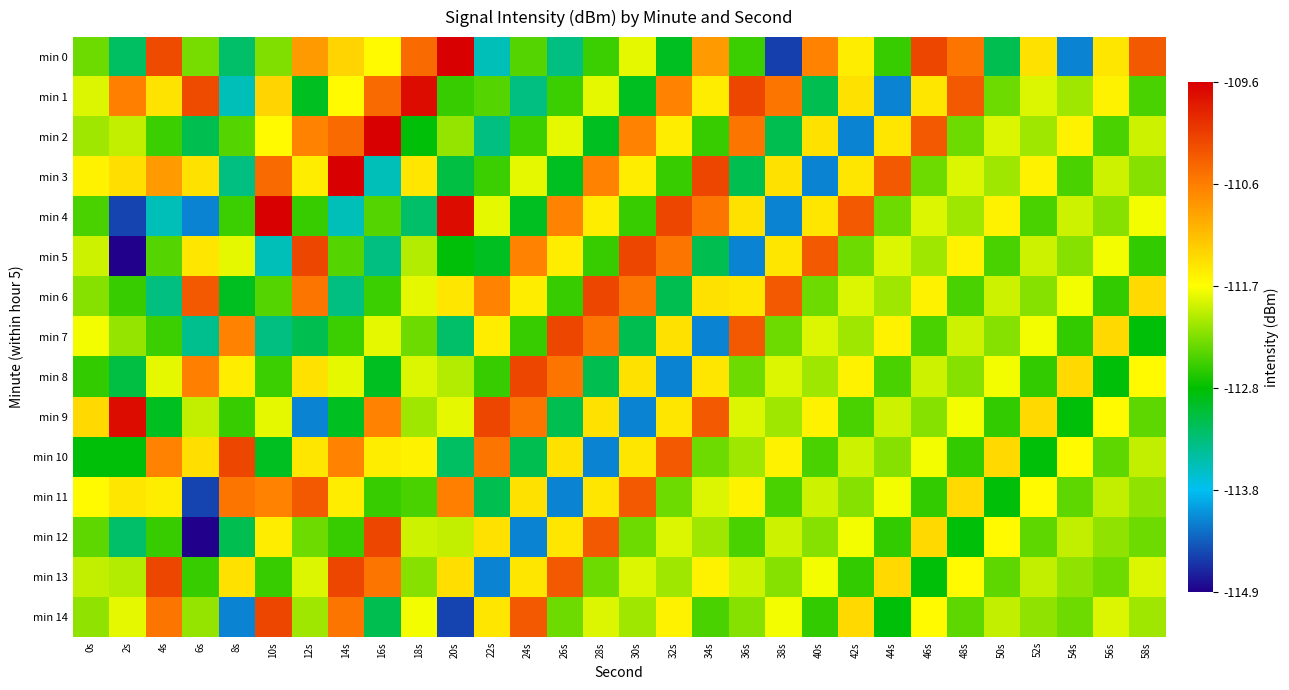

Reading left to right, what are all the values shown in this chart?

min 0: 0s=-112.3	2s=-113.2	4s=-110.2	6s=-112.2	8s=-113.2	10s=-112.2	12s=-110.9	14s=-111.3	16s=-111.7	18s=-110.5	20s=-109.6	22s=-113.6	24s=-112.4	26s=-113.3	28s=-112.5	30s=-111.8	32s=-112.9	34s=-110.9	36s=-112.5	38s=-114.5	40s=-110.7	42s=-111.6	44s=-112.5	46s=-110.2	48s=-110.6	50s=-113.1	52s=-111.5	54s=-114.1	56s=-111.5	58s=-110.3
min 1: 0s=-111.8	2s=-110.7	4s=-111.5	6s=-110.2	8s=-113.6	10s=-111.3	12s=-112.9	14s=-111.7	16s=-110.5	18s=-109.7	20s=-112.5	22s=-112.4	24s=-113.3	26s=-112.5	28s=-111.8	30s=-112.9	32s=-110.7	34s=-111.6	36s=-110.2	38s=-110.6	40s=-113.1	42s=-111.5	44s=-114.1	46s=-111.5	48s=-110.3	50s=-112.3	52s=-111.8	54s=-112.1	56s=-111.6	58s=-112.5
min 2: 0s=-112.1	2s=-112.0	4s=-112.5	6s=-113.1	8s=-112.4	10s=-111.7	12s=-110.7	14s=-110.5	16s=-109.6	18s=-112.8	20s=-112.1	22s=-113.3	24s=-112.5	26s=-111.8	28s=-112.9	30s=-110.7	32s=-111.6	34s=-112.5	36s=-110.6	38s=-113.1	40s=-111.5	42s=-114.1	44s=-111.5	46s=-110.3	48s=-112.3	50s=-111.8	52s=-112.1	54s=-111.6	56s=-112.5	58s=-111.9
min 3: 0s=-111.6	2s=-111.4	4s=-110.9	6s=-111.5	8s=-113.3	10s=-110.5	12s=-111.6	14s=-109.6	16s=-113.6	18s=-111.5	20s=-113.0	22s=-112.5	24s=-111.8	26s=-112.9	28s=-110.7	30s=-111.6	32s=-112.5	34s=-110.2	36s=-113.1	38s=-111.5	40s=-114.1	42s=-111.5	44s=-110.3	46s=-112.3	48s=-111.8	50s=-112.1	52s=-111.6	54s=-112.5	56s=-111.9	58s=-112.2
min 4: 0s=-112.5	2s=-114.5	4s=-113.6	6s=-114.1	8s=-112.5	10s=-109.6	12s=-112.5	14s=-113.6	16s=-112.4	18s=-113.2	20s=-109.7	22s=-111.8	24s=-112.9	26s=-110.7	28s=-111.6	30s=-112.5	32s=-110.2	34s=-110.6	36s=-111.5	38s=-114.1	40s=-111.5	42s=-110.3	44s=-112.3	46s=-111.8	48s=-112.1	50s=-111.6	52s=-112.5	54s=-111.9	56s=-112.2	58s=-111.8
min 5: 0s=-111.9	2s=-114.9	4s=-112.4	6s=-111.5	8s=-111.8	10s=-113.6	12s=-110.2	14s=-112.4	16s=-113.3	18s=-112.0	20s=-112.8	22s=-112.9	24s=-110.7	26s=-111.6	28s=-112.5	30s=-110.2	32s=-110.6	34s=-113.1	36s=-114.1	38s=-111.5	40s=-110.3	42s=-112.3	44s=-111.8	46s=-112.1	48s=-111.6	50s=-112.5	52s=-111.9	54s=-112.2	56s=-111.8	58s=-112.5
min 6: 0s=-112.2	2s=-112.5	4s=-113.3	6s=-110.3	8s=-112.9	10s=-112.4	12s=-110.6	14s=-113.3	16s=-112.5	18s=-111.8	20s=-111.5	22s=-110.7	24s=-111.6	26s=-112.5	28s=-110.2	30s=-110.6	32s=-113.1	34s=-111.5	36s=-111.5	38s=-110.3	40s=-112.3	42s=-111.8	44s=-112.1	46s=-111.6	48s=-112.5	50s=-111.9	52s=-112.2	54s=-111.8	56s=-112.5	58s=-111.4
min 7: 0s=-111.8	2s=-112.1	4s=-112.5	6s=-113.4	8s=-110.7	10s=-113.3	12s=-113.1	14s=-112.5	16s=-111.8	18s=-112.3	20s=-113.2	22s=-111.6	24s=-112.5	26s=-110.2	28s=-110.6	30s=-113.1	32s=-111.5	34s=-114.1	36s=-110.3	38s=-112.3	40s=-111.8	42s=-112.1	44s=-111.6	46s=-112.5	48s=-111.9	50s=-112.2	52s=-111.8	54s=-112.5	56s=-111.4	58s=-112.8
min 8: 0s=-112.5	2s=-113.0	4s=-111.8	6s=-110.7	8s=-111.6	10s=-112.5	12s=-111.5	14s=-111.8	16s=-112.9	18s=-111.8	20s=-112.0	22s=-112.5	24s=-110.2	26s=-110.6	28s=-113.1	30s=-111.5	32s=-114.1	34s=-111.5	36s=-112.3	38s=-111.8	40s=-112.1	42s=-111.6	44s=-112.5	46s=-111.9	48s=-112.2	50s=-111.8	52s=-112.5	54s=-111.4	56s=-112.8	58s=-111.7
min 9: 0s=-111.4	2s=-109.7	4s=-112.9	6s=-112.0	8s=-112.5	10s=-111.8	12s=-114.1	14s=-112.9	16s=-110.7	18s=-112.1	20s=-111.8	22s=-110.2	24s=-110.6	26s=-113.1	28s=-111.5	30s=-114.1	32s=-111.5	34s=-110.3	36s=-111.8	38s=-112.1	40s=-111.6	42s=-112.5	44s=-111.9	46s=-112.2	48s=-111.8	50s=-112.5	52s=-111.4	54s=-112.8	56s=-111.7	58s=-112.3
min 10: 0s=-112.8	2s=-112.8	4s=-110.7	6s=-111.4	8s=-110.2	10s=-112.9	12s=-111.5	14s=-110.7	16s=-111.6	18s=-111.6	20s=-113.2	22s=-110.6	24s=-113.1	26s=-111.5	28s=-114.1	30s=-111.5	32s=-110.3	34s=-112.3	36s=-112.1	38s=-111.6	40s=-112.5	42s=-111.9	44s=-112.2	46s=-111.8	48s=-112.5	50s=-111.4	52s=-112.8	54s=-111.7	56s=-112.3	58s=-112.0
min 11: 0s=-111.7	2s=-111.5	4s=-111.6	6s=-114.5	8s=-110.6	10s=-110.7	12s=-110.3	14s=-111.6	16s=-112.5	18s=-112.5	20s=-110.7	22s=-113.1	24s=-111.5	26s=-114.1	28s=-111.5	30s=-110.3	32s=-112.3	34s=-111.8	36s=-111.6	38s=-112.5	40s=-111.9	42s=-112.2	44s=-111.8	46s=-112.5	48s=-111.4	50s=-112.8	52s=-111.7	54s=-112.3	56s=-112.0	58s=-112.2
min 12: 0s=-112.3	2s=-113.2	4s=-112.5	6s=-114.9	8s=-113.1	10s=-111.6	12s=-112.3	14s=-112.5	16s=-110.2	18s=-111.9	20s=-112.0	22s=-111.5	24s=-114.1	26s=-111.5	28s=-110.3	30s=-112.3	32s=-111.8	34s=-112.1	36s=-112.5	38s=-111.9	40s=-112.2	42s=-111.8	44s=-112.5	46s=-111.4	48s=-112.8	50s=-111.7	52s=-112.3	54s=-112.0	56s=-112.2	58s=-112.3
min 13: 0s=-112.0	2s=-112.0	4s=-110.2	6s=-112.5	8s=-111.5	10s=-112.5	12s=-111.8	14s=-110.2	16s=-110.6	18s=-112.2	20s=-111.4	22s=-114.1	24s=-111.5	26s=-110.3	28s=-112.3	30s=-111.8	32s=-112.1	34s=-111.6	36s=-111.9	38s=-112.2	40s=-111.8	42s=-112.5	44s=-111.4	46s=-112.8	48s=-111.7	50s=-112.3	52s=-112.0	54s=-112.2	56s=-112.3	58s=-111.8
min 14: 0s=-112.2	2s=-111.8	4s=-110.6	6s=-112.1	8s=-114.1	10s=-110.2	12s=-112.1	14s=-110.6	16s=-113.1	18s=-111.8	20s=-114.5	22s=-111.5	24s=-110.3	26s=-112.3	28s=-111.8	30s=-112.1	32s=-111.6	34s=-112.5	36s=-112.2	38s=-111.8	40s=-112.5	42s=-111.4	44s=-112.8	46s=-111.7	48s=-112.3	50s=-112.0	52s=-112.2	54s=-112.3	56s=-111.8	58s=-112.1